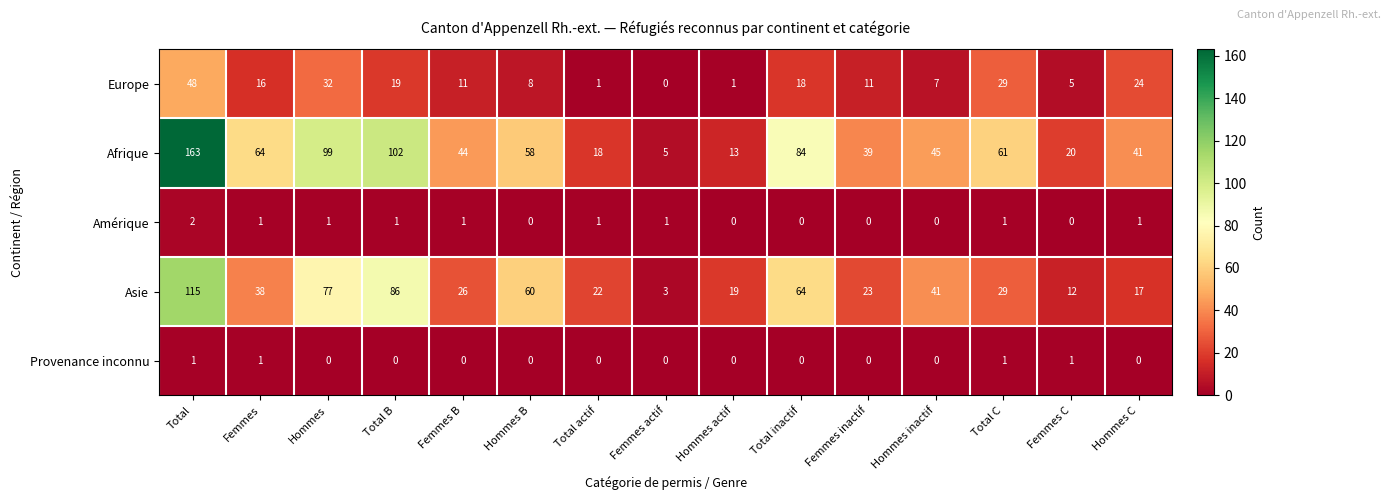

Which category has the highest value in the Amérique series?

Total